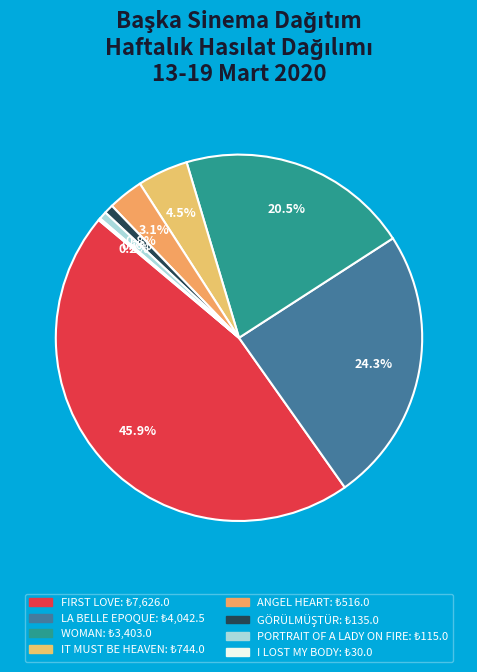

To the nearest percent, what percentage of the pie is WOMAN?

20%